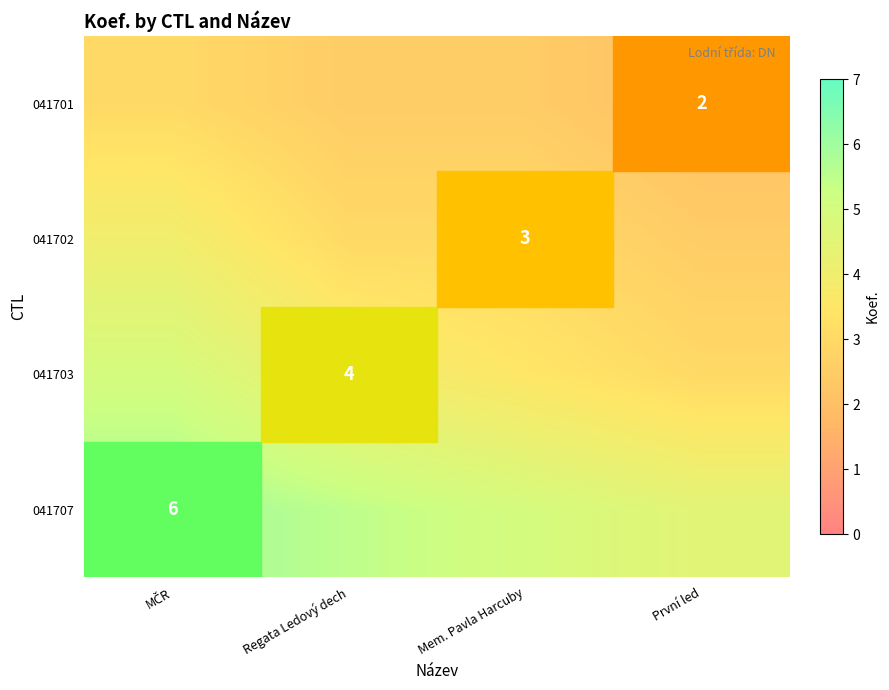

Is it true that 041702 equals 1.6 at Mem. Pavla Harcuby?

False